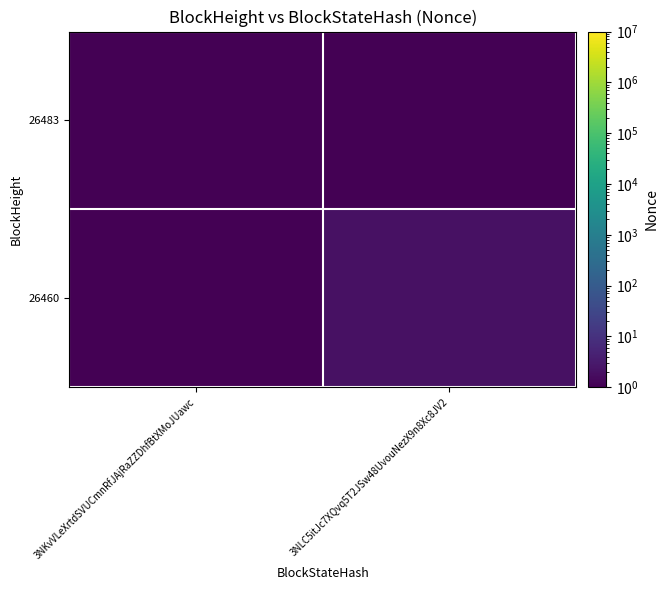

Reading left to right, list all the values displayed in this chart.

26483: 3NKvVLeXrtdSVUCmnRfJAjRaZZDhfBtXMoJUawc=1.0	3NLC5itJc7XQvq5T2JSw48UvouNezX9n8Xc8JV2=0.5
26460: 3NKvVLeXrtdSVUCmnRfJAjRaZZDhfBtXMoJUawc=0.5	3NLC5itJc7XQvq5T2JSw48UvouNezX9n8Xc8JV2=2.0